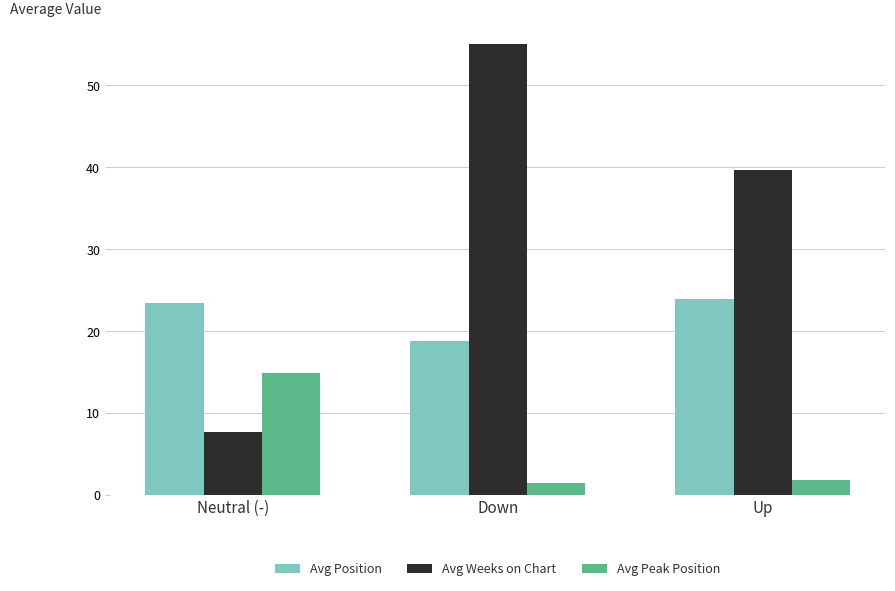

Reading right to left, what are all the values shown in this chart?

Avg Position: Up=23.9	Down=18.8	Neutral (-)=23.5
Avg Weeks on Chart: Up=39.7	Down=55.0	Neutral (-)=7.7
Avg Peak Position: Up=1.9	Down=1.4	Neutral (-)=14.9